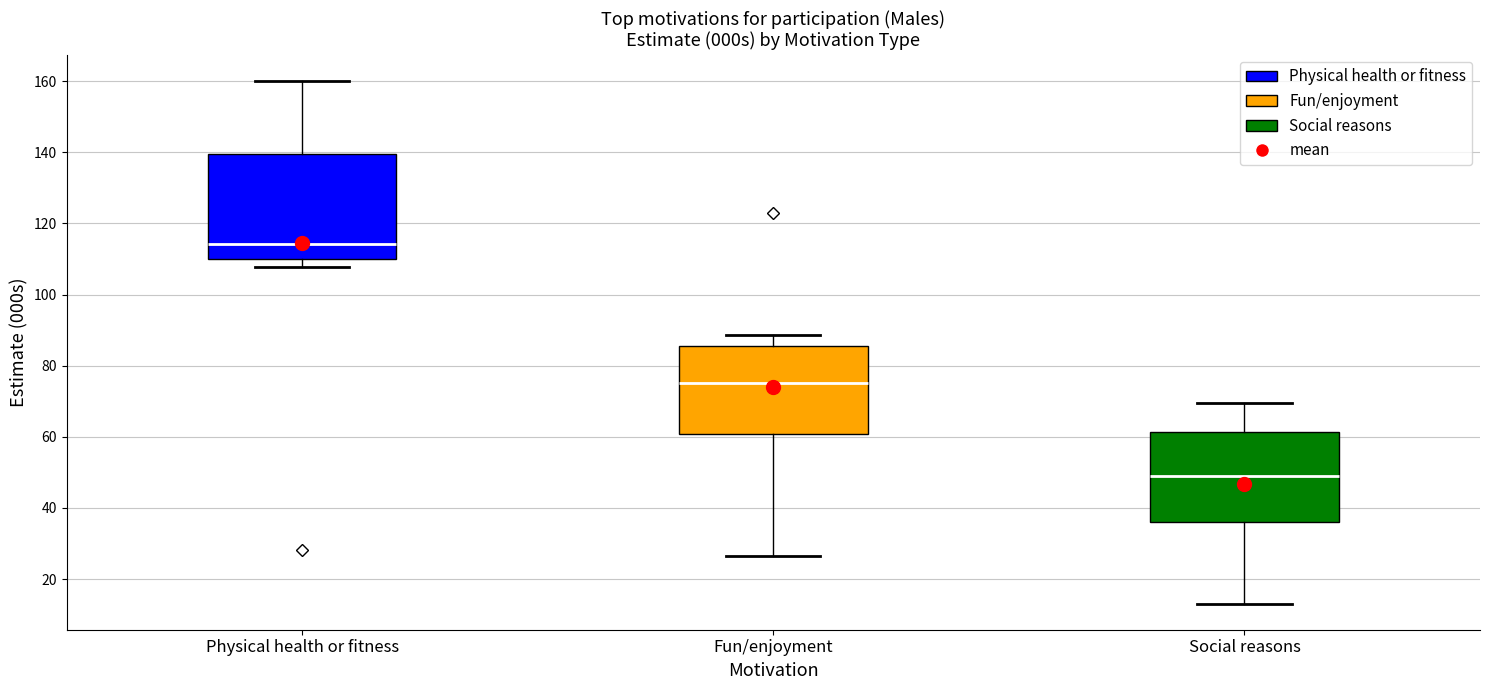

Reading left to right, read every box against the y-axis: the position of its median line, the range the box covers, and the ends of its whiskers. The values are not printed on the chart, so give them approximately, as read against the axis.

Physical health or fitness: median 114, box 110 to 140, whiskers 108 to 160
Fun/enjoyment: median 76, box 60 to 86, whiskers 26 to 88
Social reasons: median 48, box 36 to 62, whiskers 14 to 70